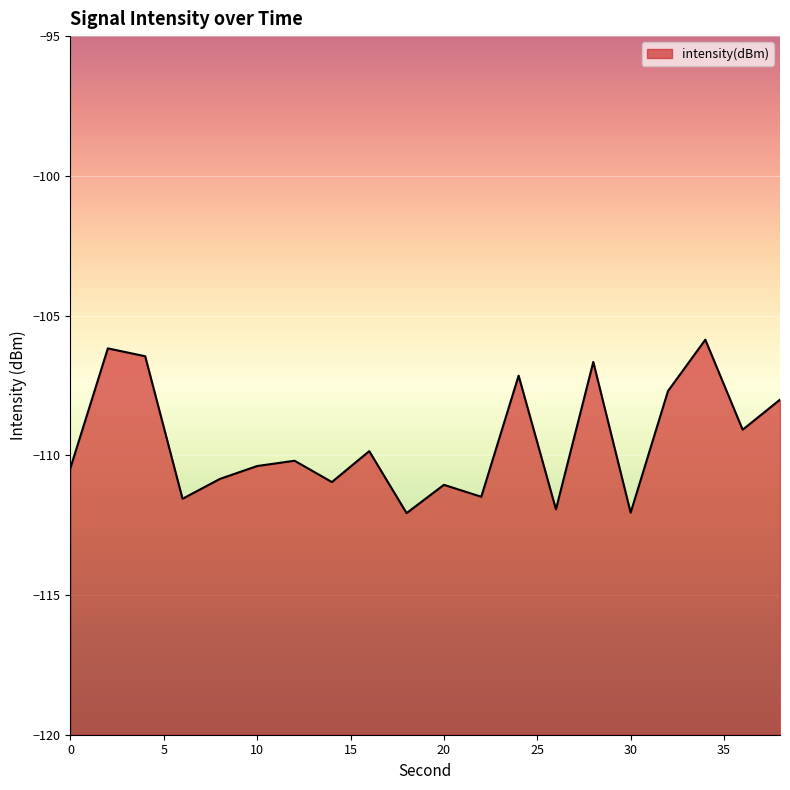

Between 36 and 4, which is larger?

4